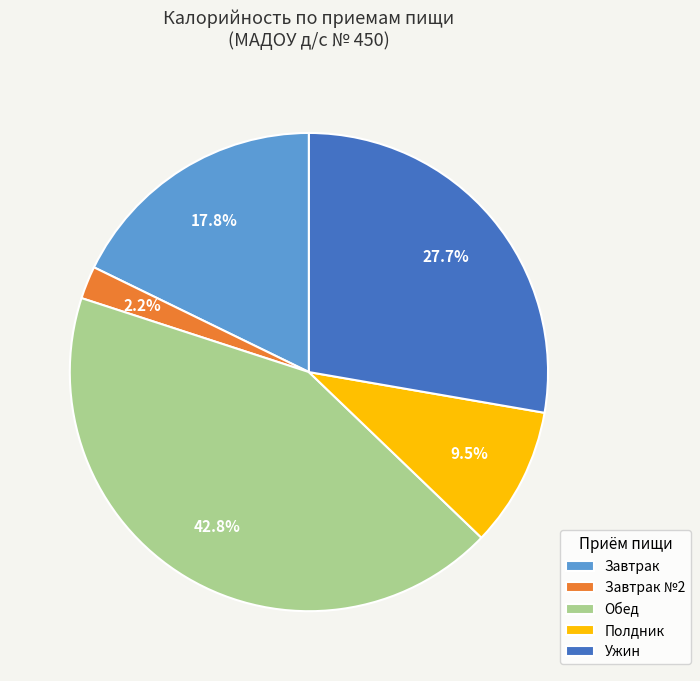

Is it true that Полдник is 14% of the pie?

False